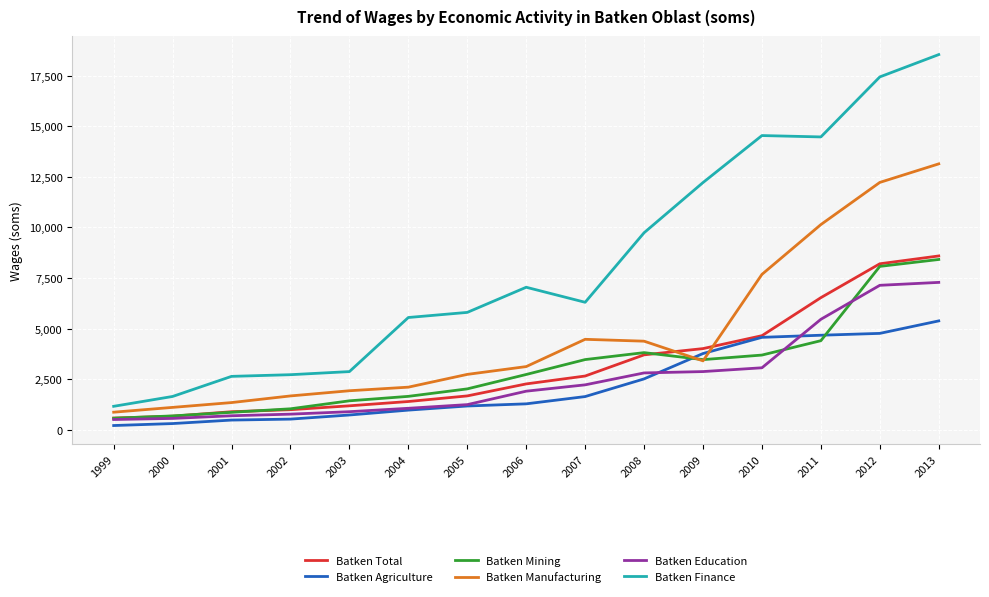

Which series has the largest range (max minus min)?

Batken Finance